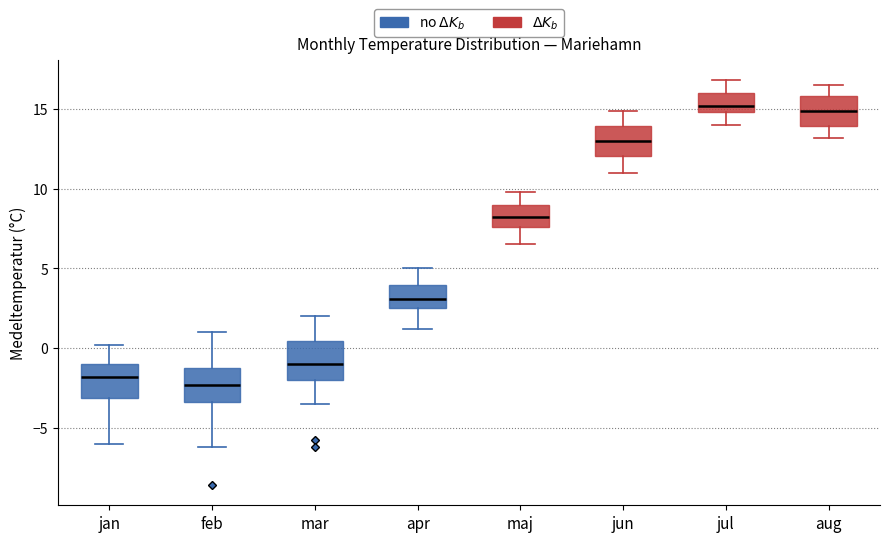

Reading left to right, read every box against the y-axis: the position of its median line, the range the box covers, and the ends of its whiskers. The values are not printed on the chart, so give them approximately, as read against the axis.

jan: median -2.0, box -3.0 to -1.0, whiskers -6.0 to 0.0
feb: median -2.5, box -3.5 to -1.5, whiskers -6.0 to 1.0
mar: median -1.0, box -2.0 to 0.5, whiskers -3.5 to 2.0
apr: median 3.0, box 2.5 to 4.0, whiskers 1.0 to 5.0
maj: median 8.5, box 7.5 to 9.0, whiskers 6.5 to 10.0
jun: median 13.0, box 12.0 to 14.0, whiskers 11.0 to 15.0
jul: median 15.0 (just above the box's lower edge), box 15.0 to 16.0, whiskers 14.0 to 17.0
aug: median 15.0, box 14.0 to 16.0, whiskers 13.0 to 16.5